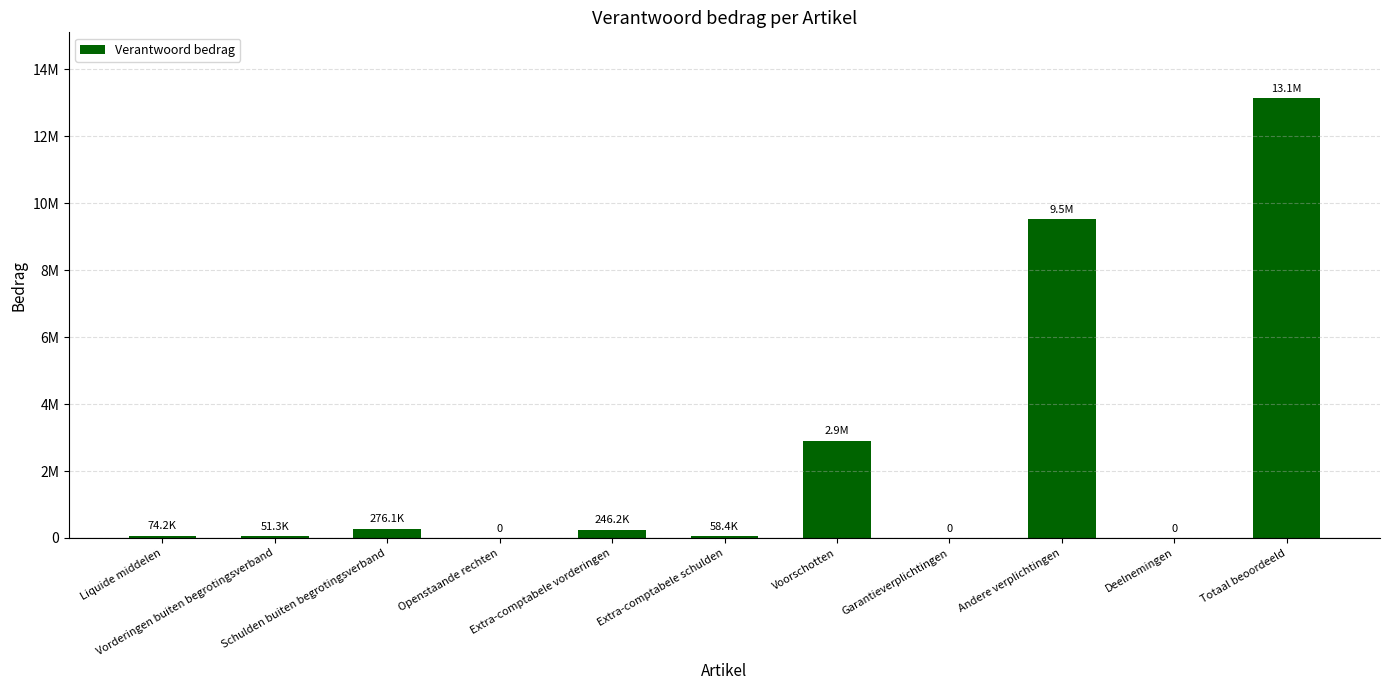

What is the difference between the maximum and minimum values?

13130454